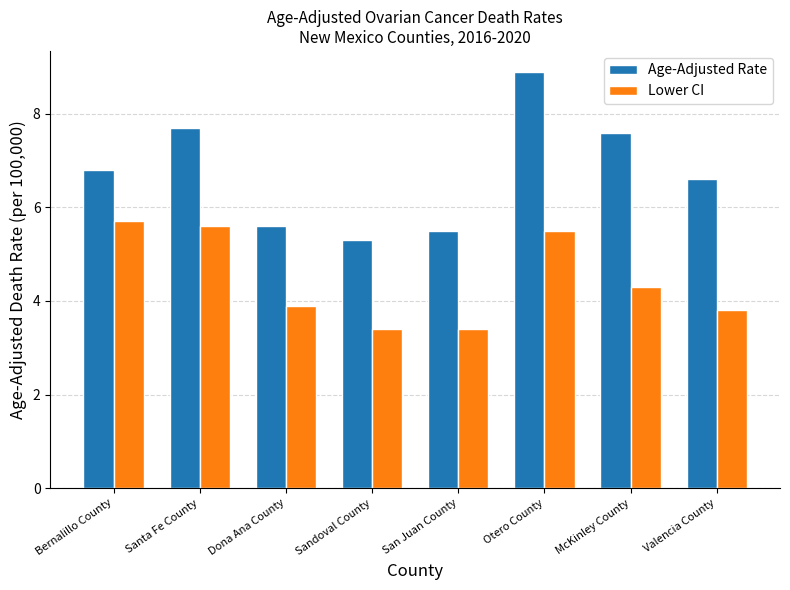

What is the value of the Age-Adjusted Rate bar at the 8th from the left?

6.6